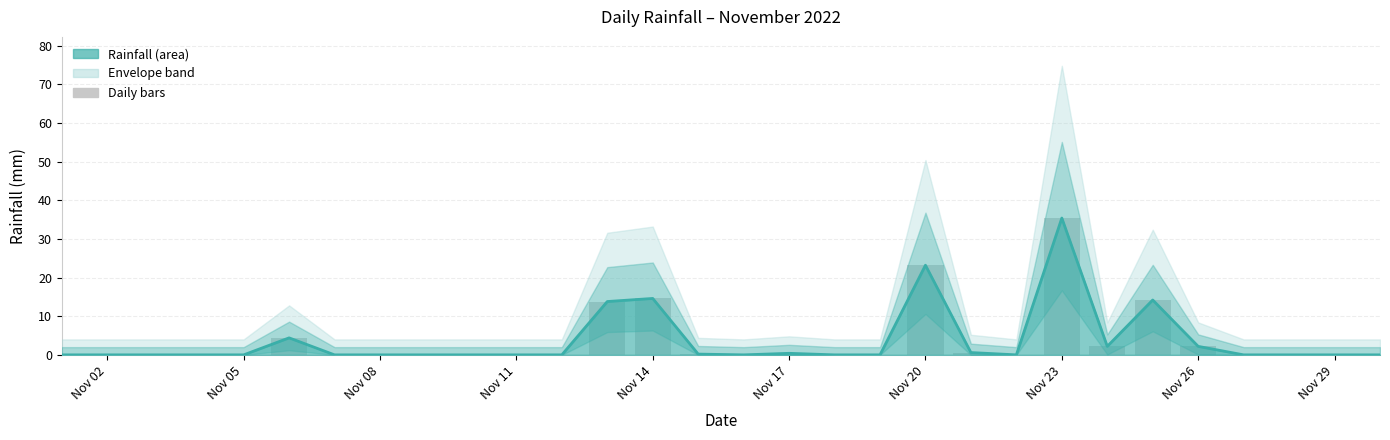

Does the chart contain stacked bars?

No